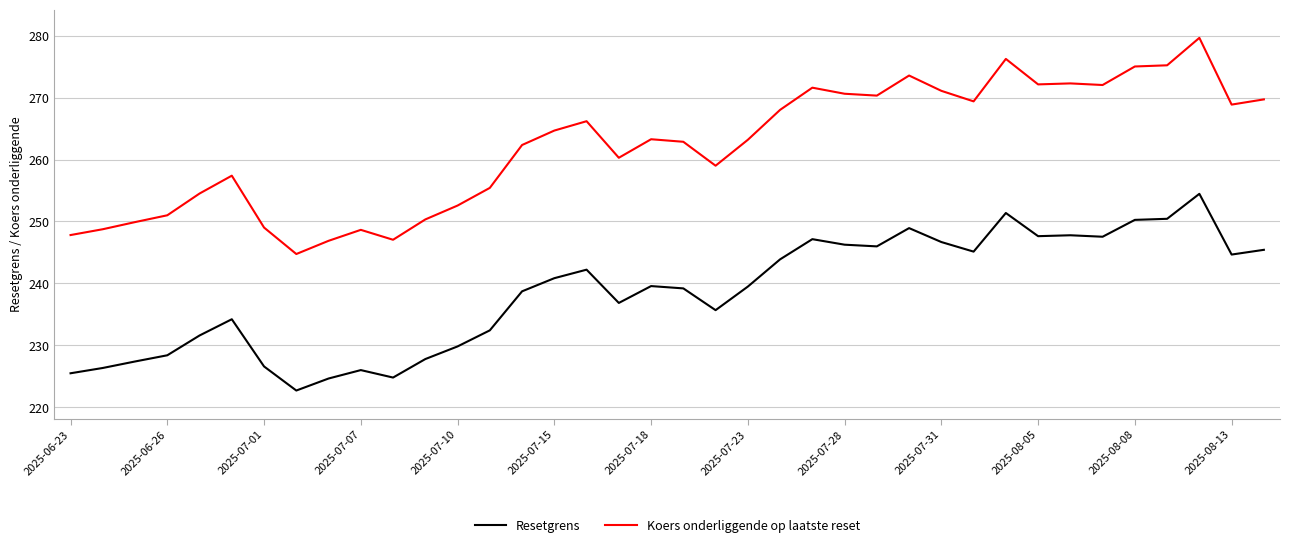

What is the minimum value shown in the chart?

222.7